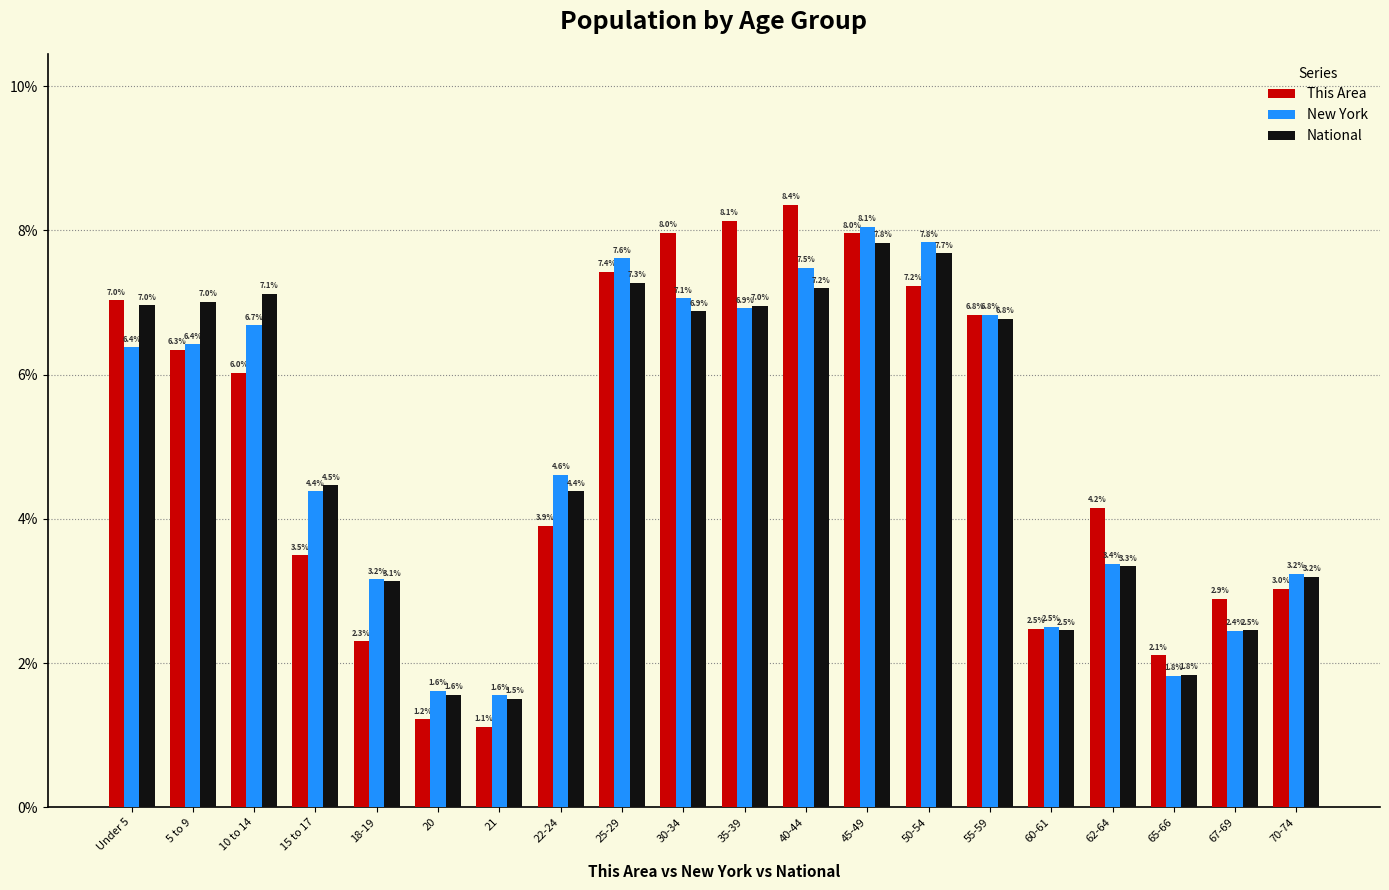

What is the value of the National bar at the 9th from the left?

7.3